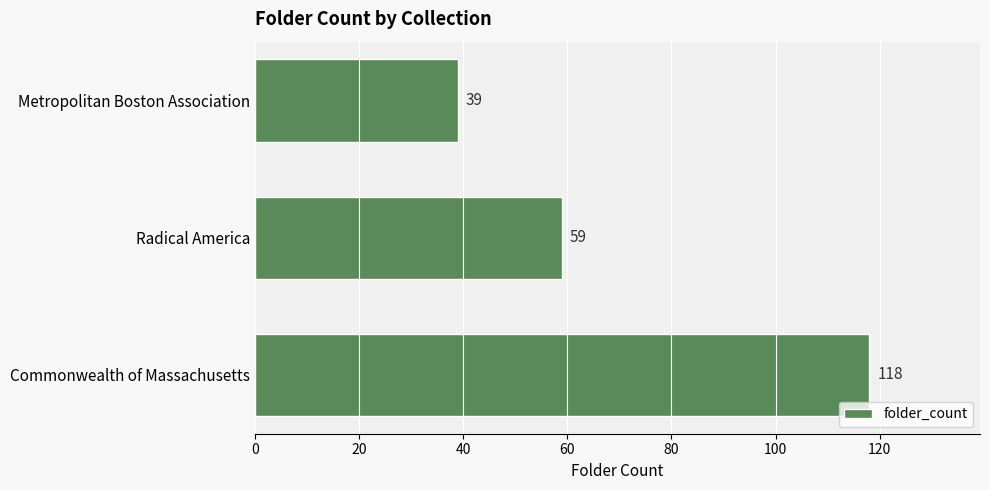

How many data points does each series have?

3